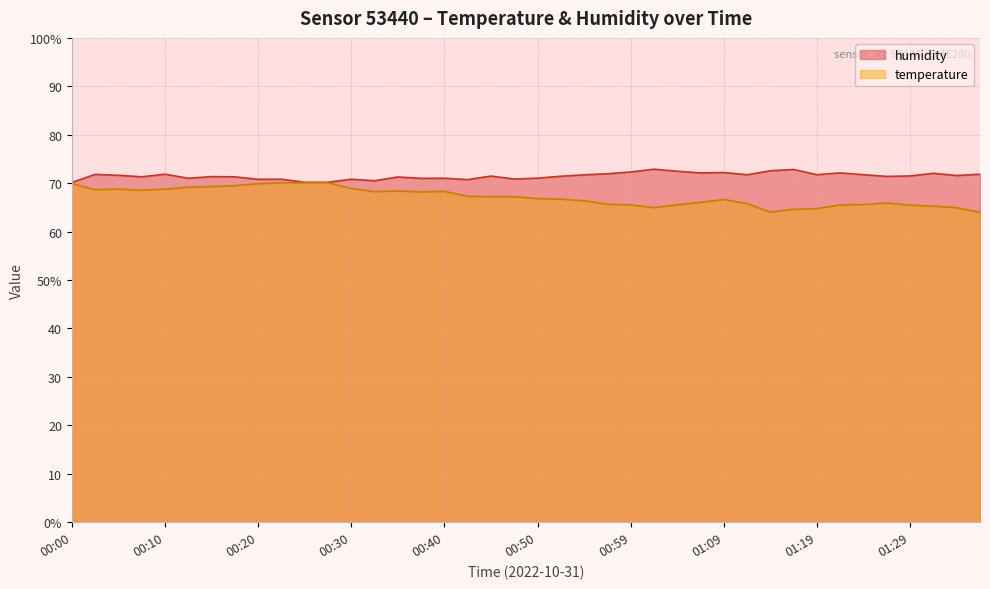

At which category does temperature reach its first local peak?

00:05